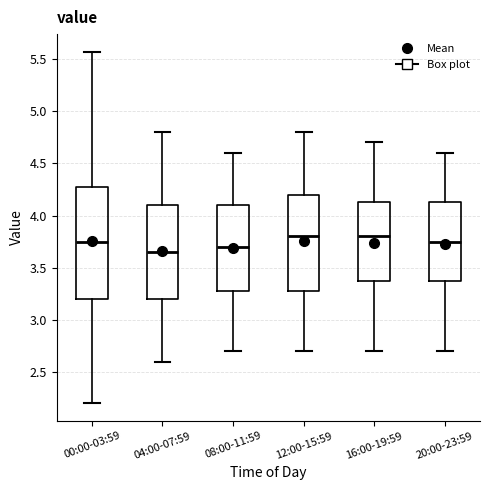

Reading left to right, read every box against the y-axis: the position of its median line, the range the box covers, and the ends of its whiskers. The values are not printed on the chart, so give them approximately, as read against the axis.

00:00-03:59: median 3.75, box 3.20 to 4.25, whiskers 2.20 to 5.55
04:00-07:59: median 3.65, box 3.20 to 4.10, whiskers 2.60 to 4.80
08:00-11:59: median 3.70, box 3.30 to 4.10, whiskers 2.70 to 4.60
12:00-15:59: median 3.80, box 3.30 to 4.20, whiskers 2.70 to 4.80
16:00-19:59: median 3.80, box 3.40 to 4.15, whiskers 2.70 to 4.70
20:00-23:59: median 3.75, box 3.40 to 4.15, whiskers 2.70 to 4.60